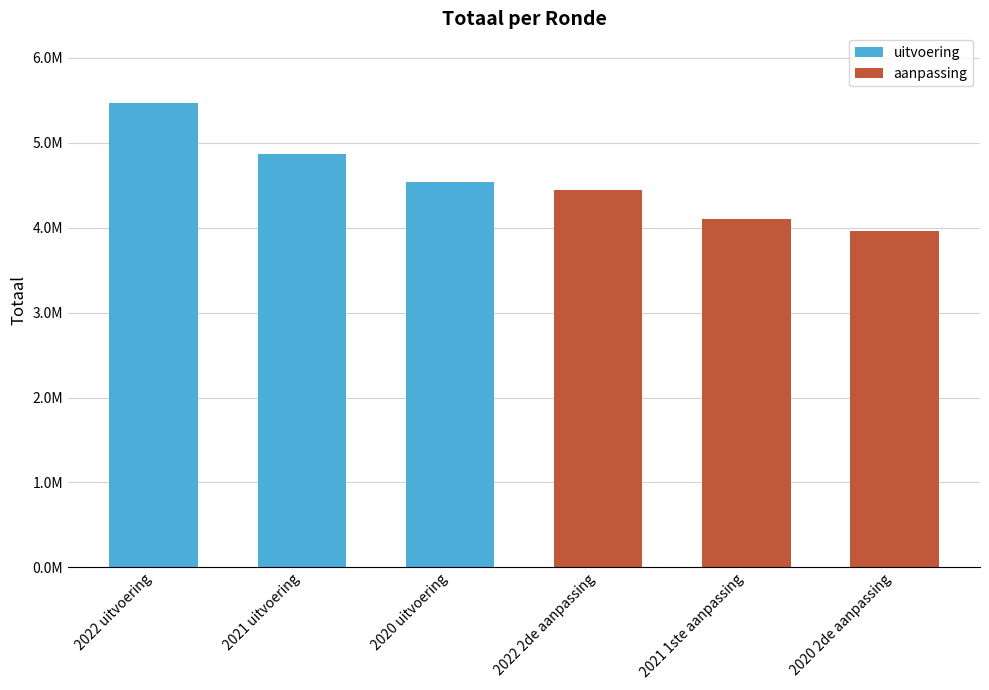

Does the chart contain stacked bars?

No